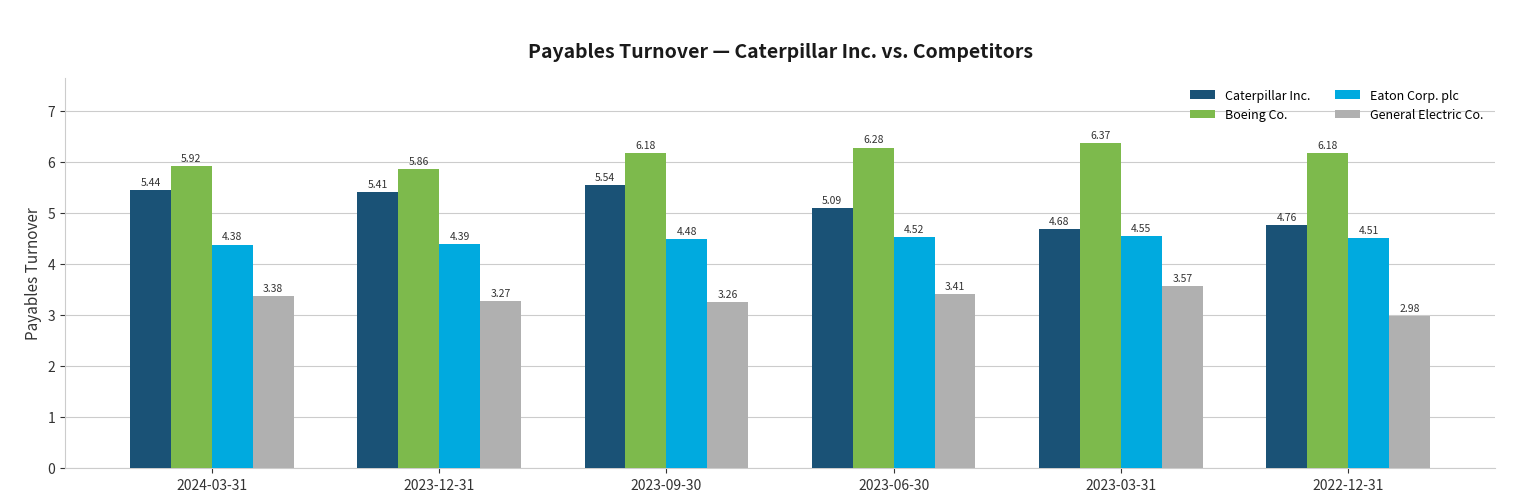

What is the difference between the highest and lowest values at 2023-09-30?

2.9